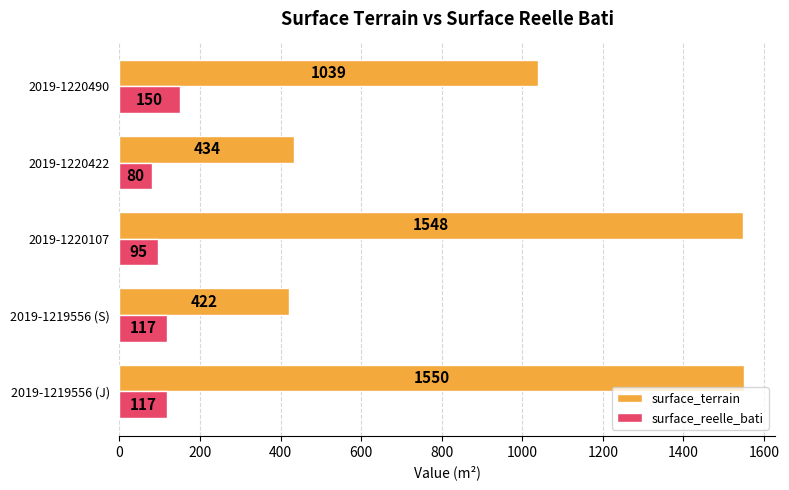

Which series has the largest total across all categories?

surface_terrain